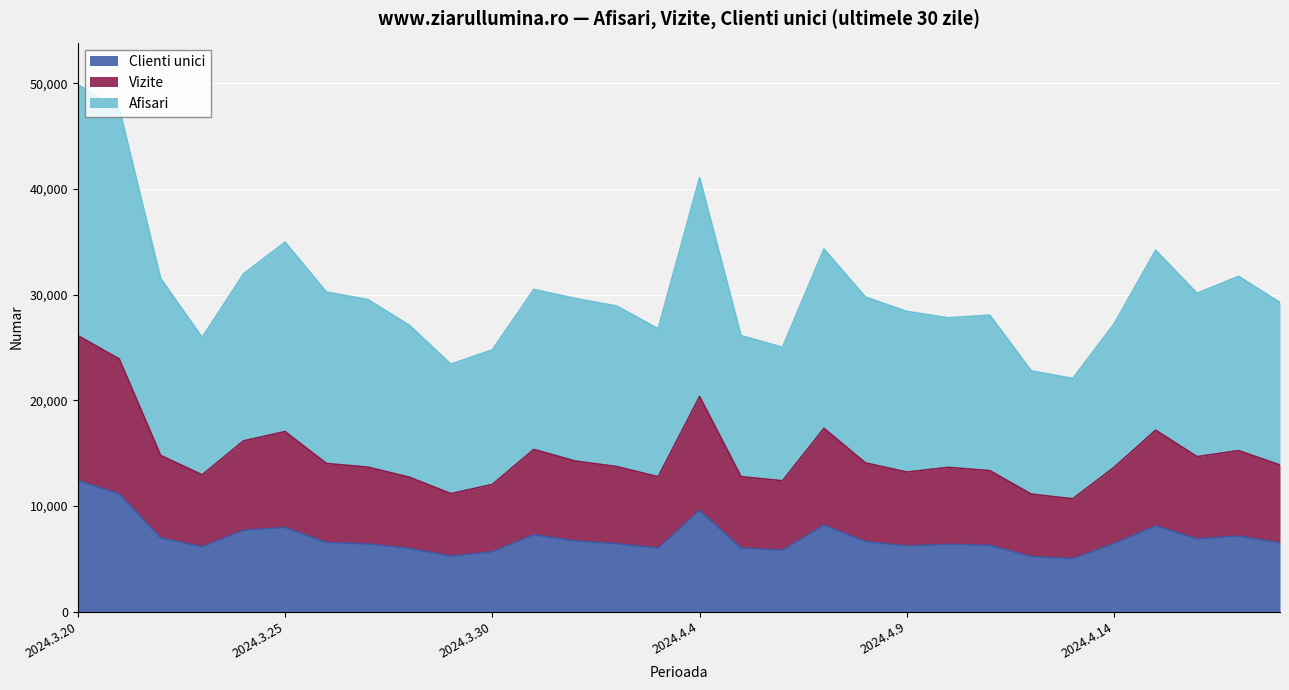

True or false: Clienti unici has a value of 3582 at 2024.3.24.

False